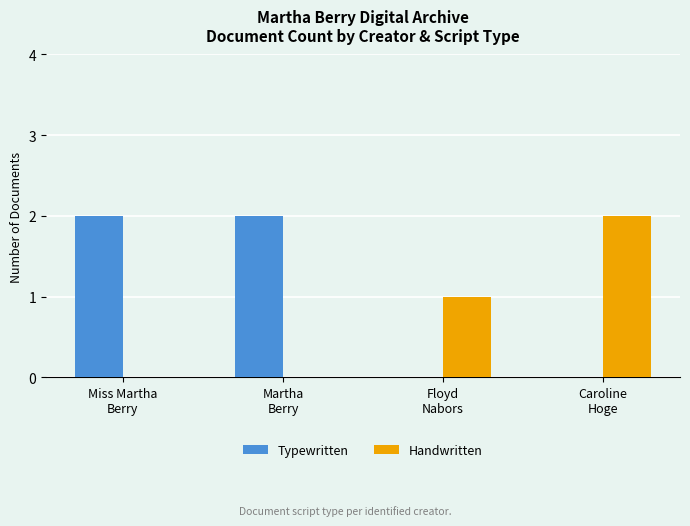

At which label is Handwritten closest to 1?

Floyd
Nabors